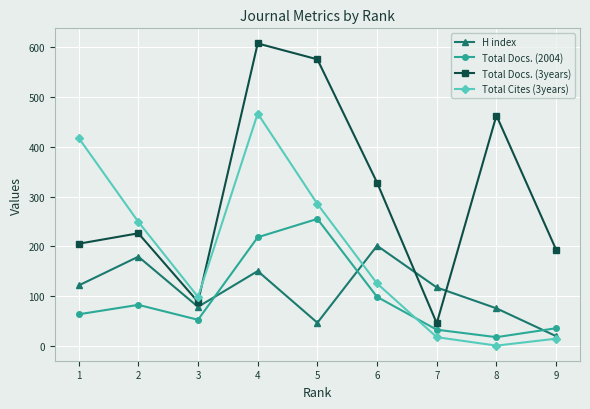

How many intersections are there between Total Cites (3years) and Total Docs. (2004)?

1